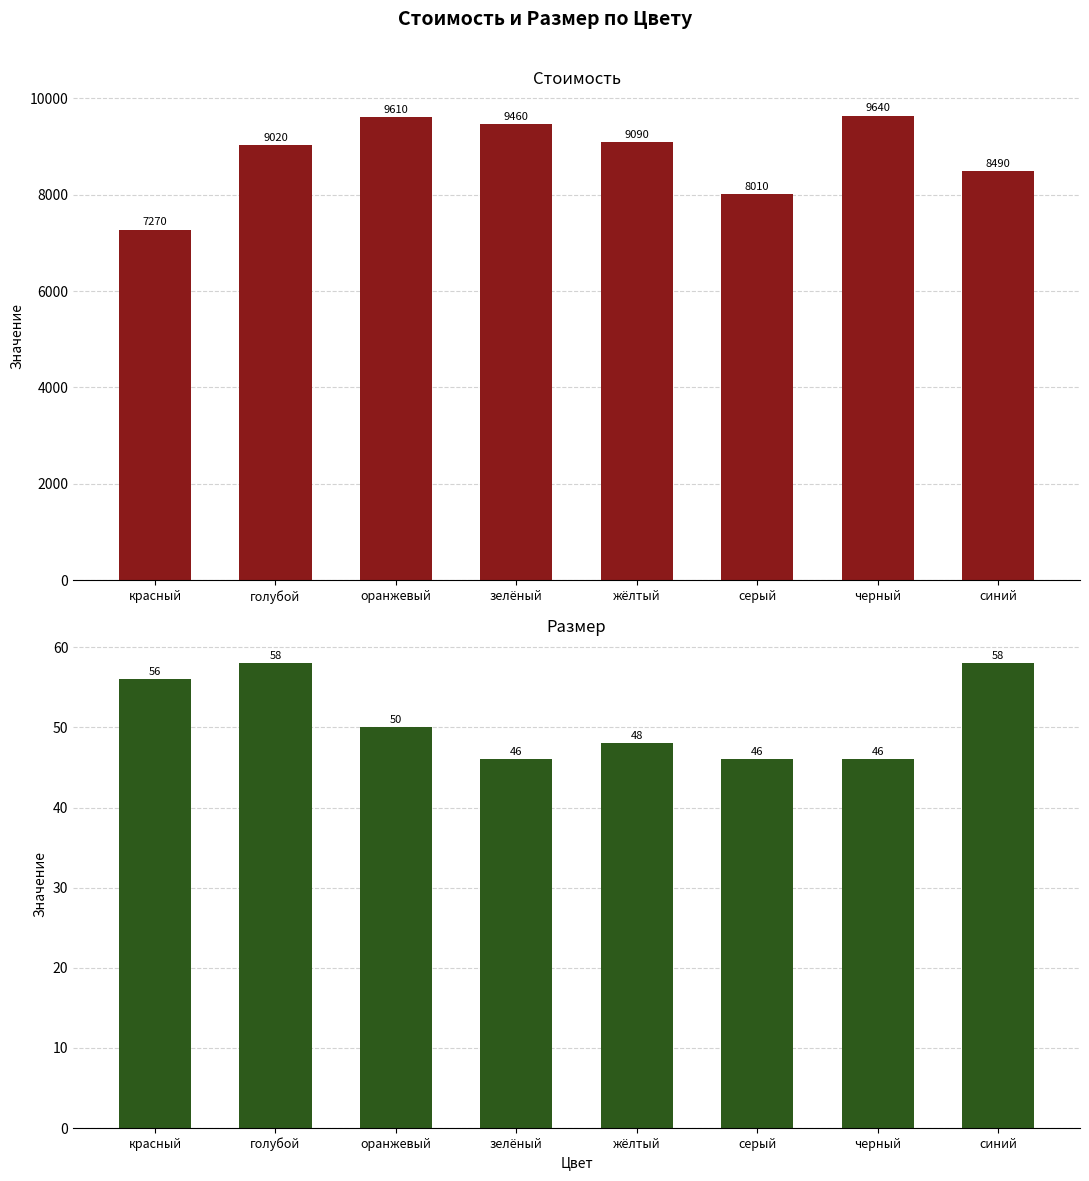

Where is Размер nearest to the value 52?

оранжевый